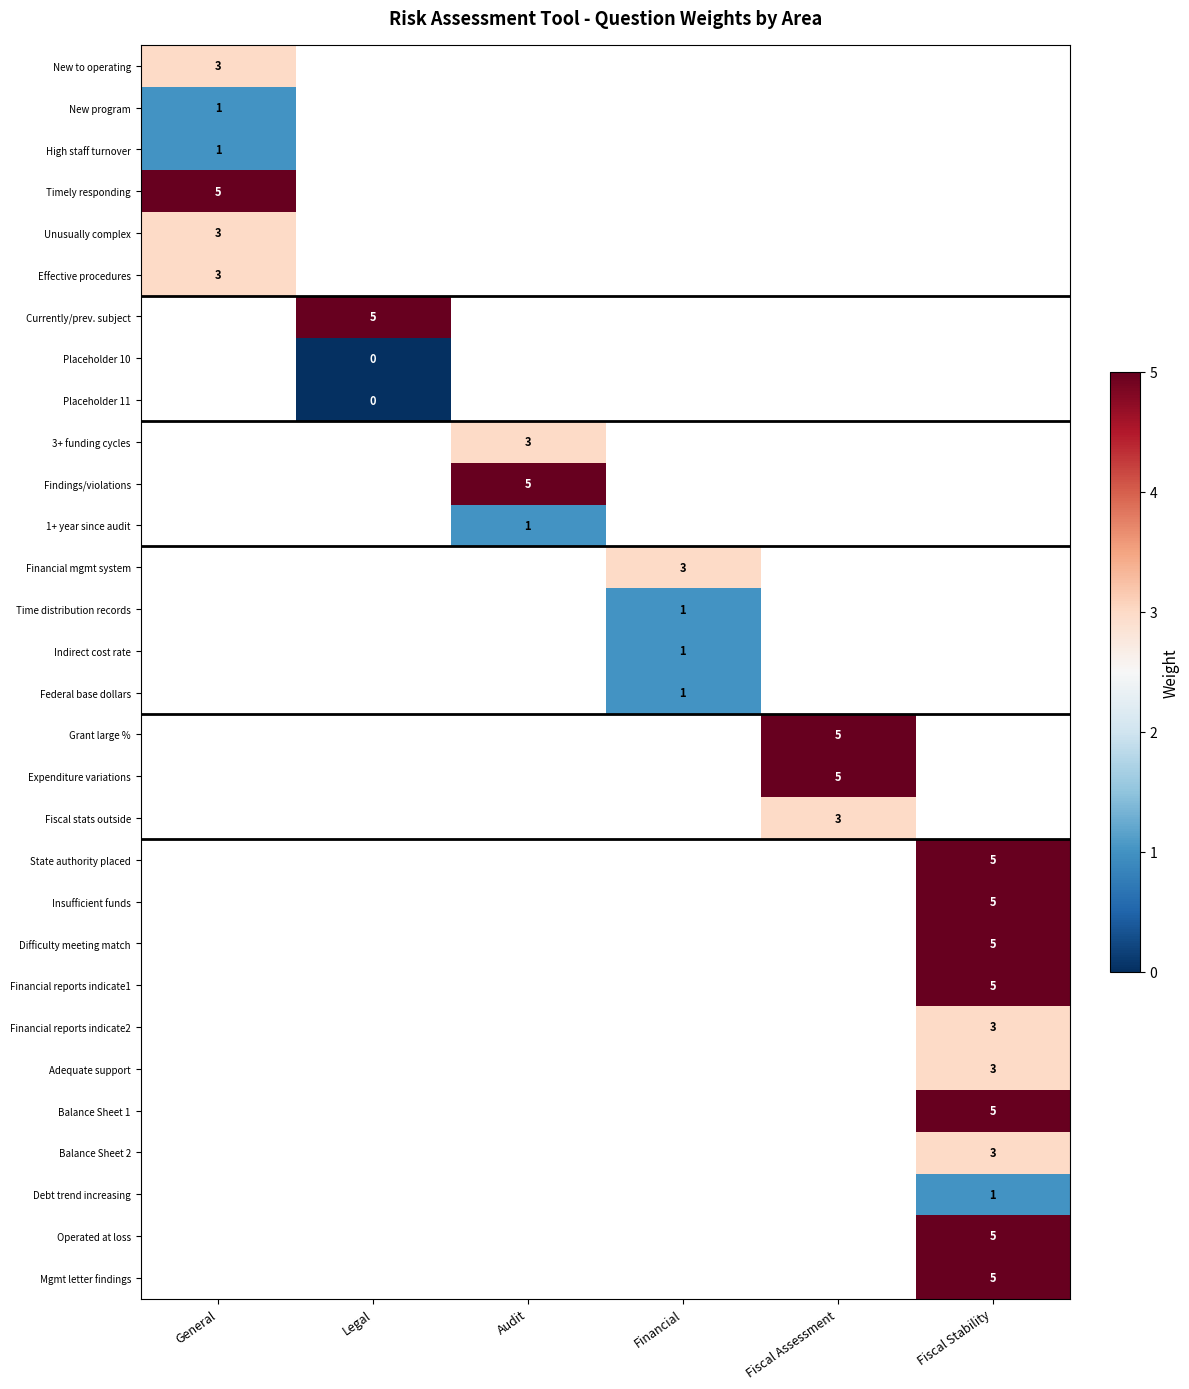

The Indirect cost rate series shows 1 at Financial. True or false?

True